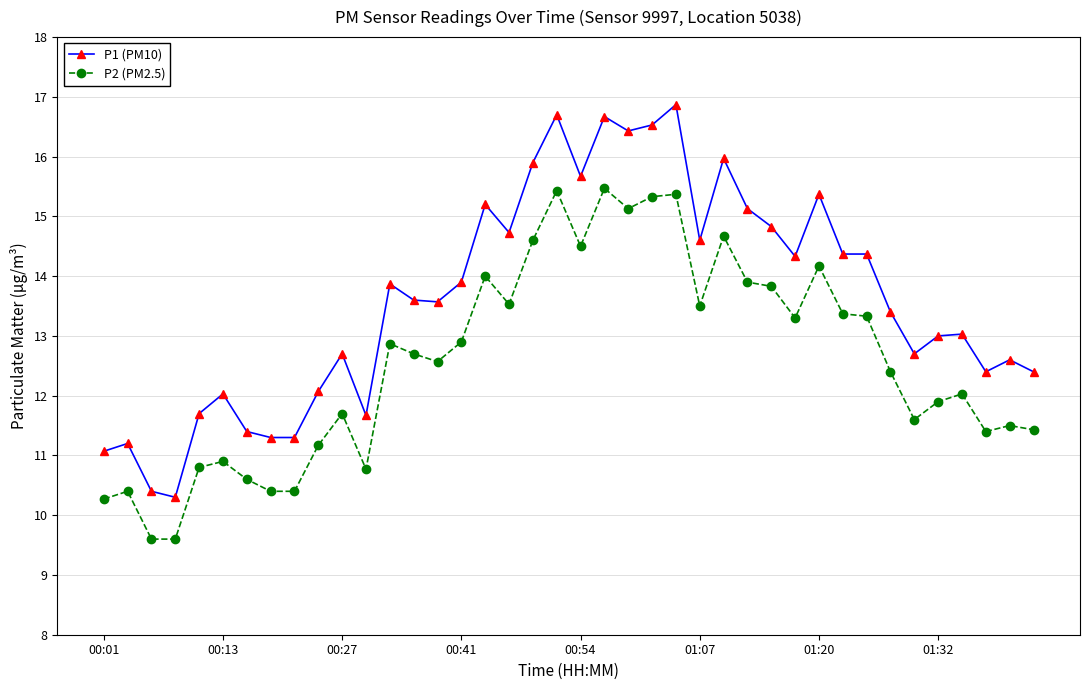

True or false: P2 (PM2.5) and P1 (PM10) intersect in this chart.

False